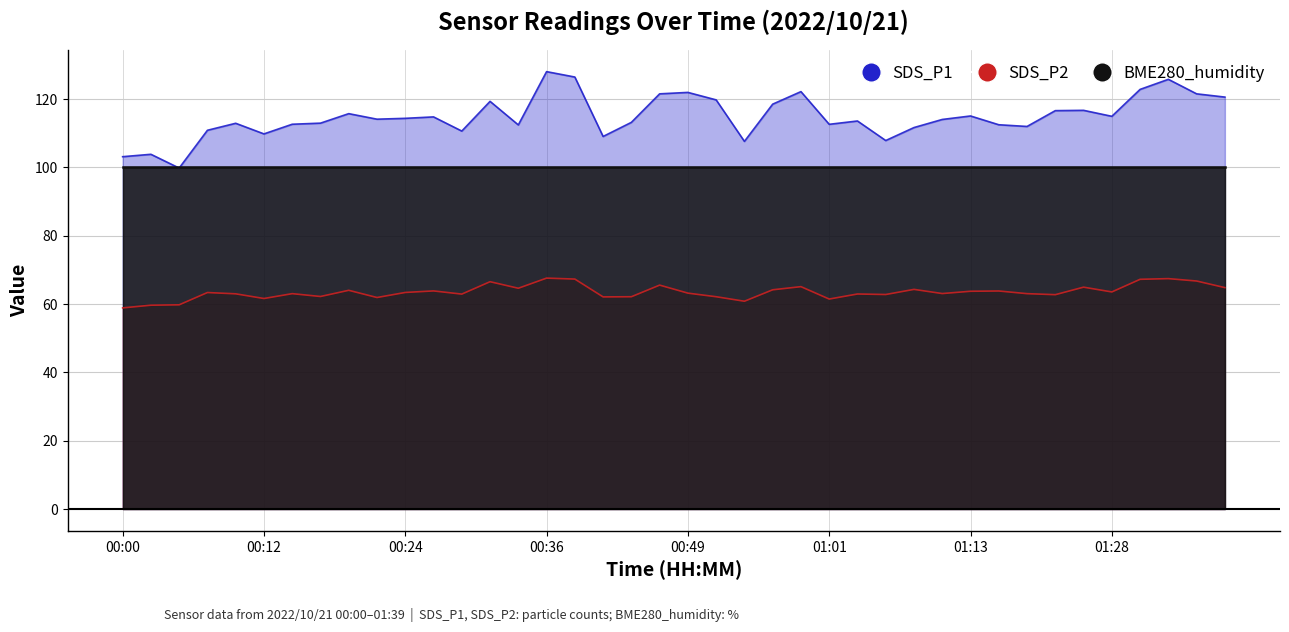

What is the maximum value for SDS_P2?

67.6